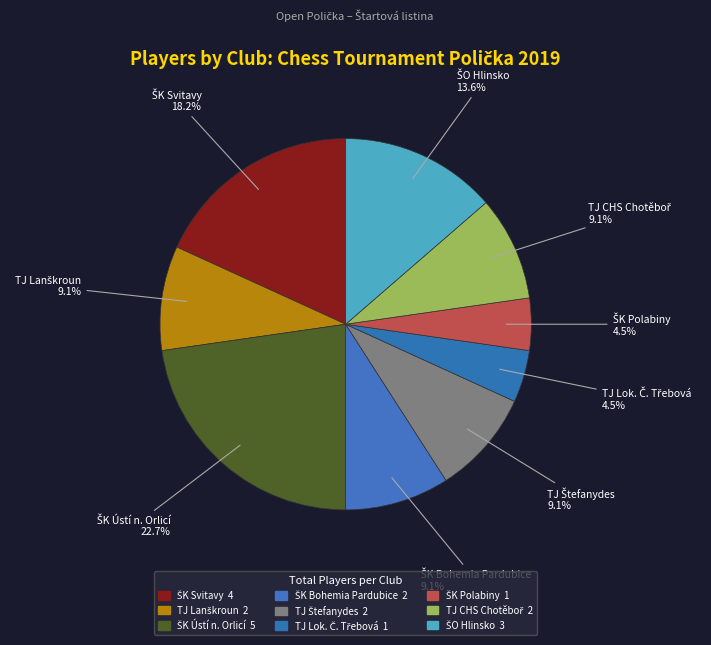

Count the number of slices in the pie.

9